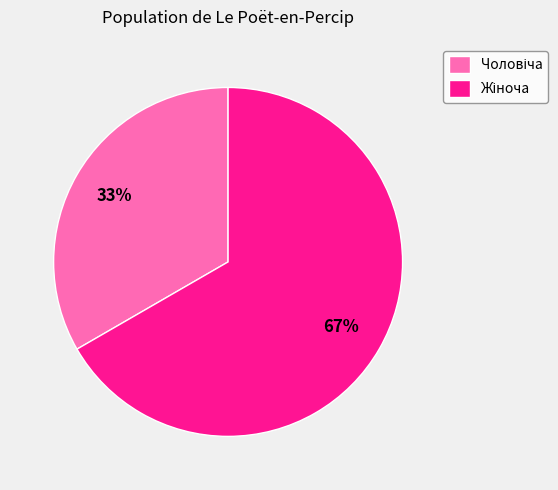

Is there a majority slice in this chart?

Yes